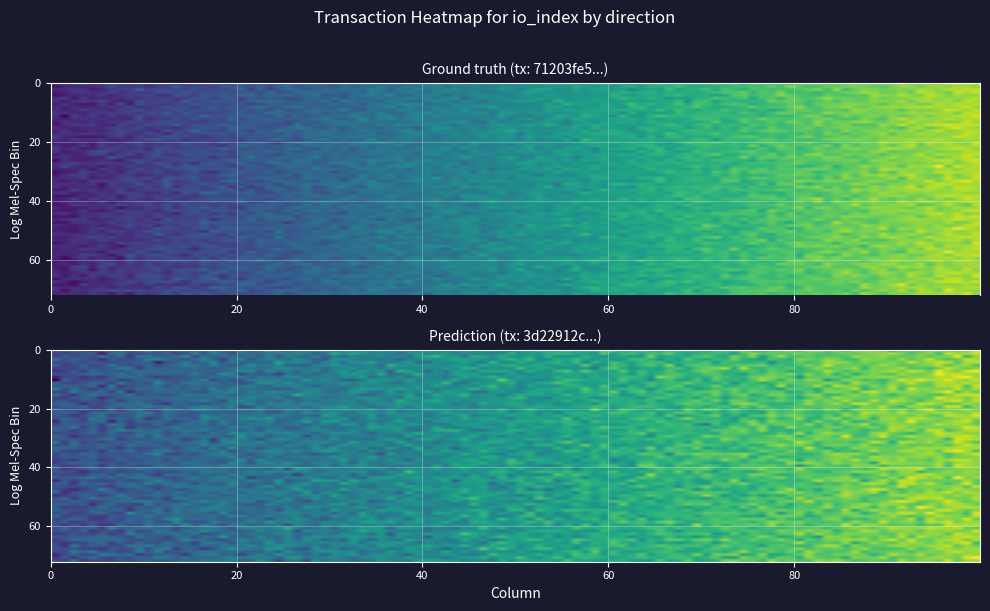

What is the sum of all 3d22912c50e9876a6c6b4fa54e867fc64bb8a7c values?

30